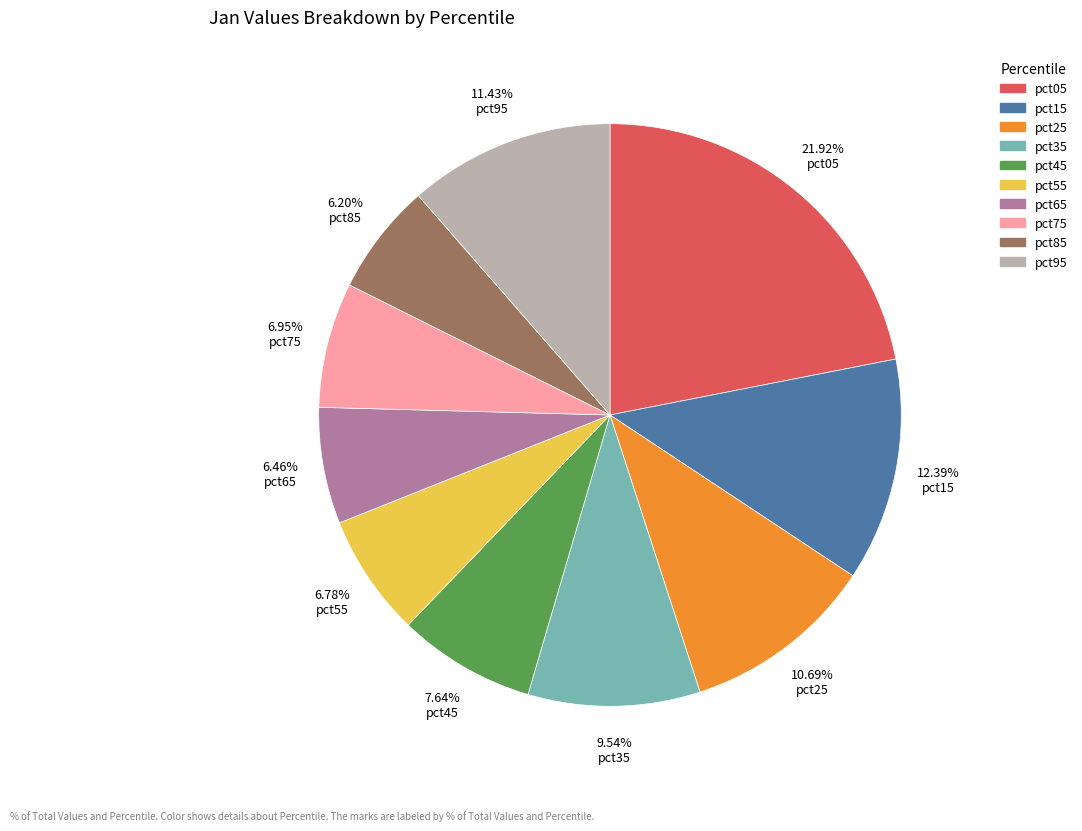

Between pct95 and pct15, which is larger?

pct15